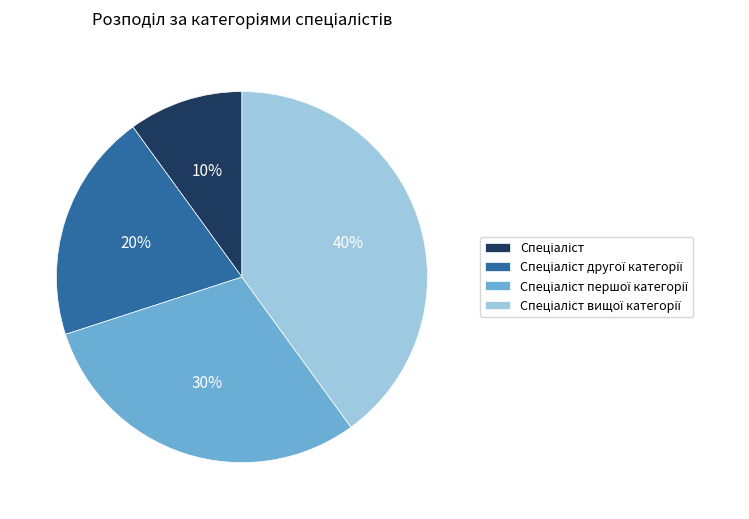

How many segments does this pie chart have?

4